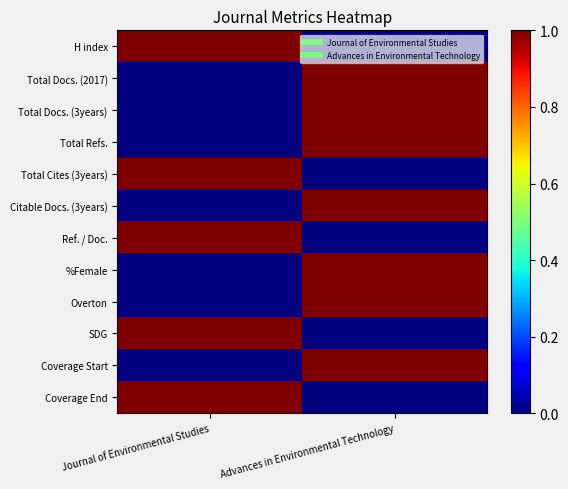

At Advances in Environmental Technology, list the series in order from largest to smallest.

Total Docs. (2017), Total Docs. (3years), Total Refs., Citable Docs. (3years), %Female, Overton, Coverage Start, H index, Total Cites (3years), Ref. / Doc., SDG, Coverage End